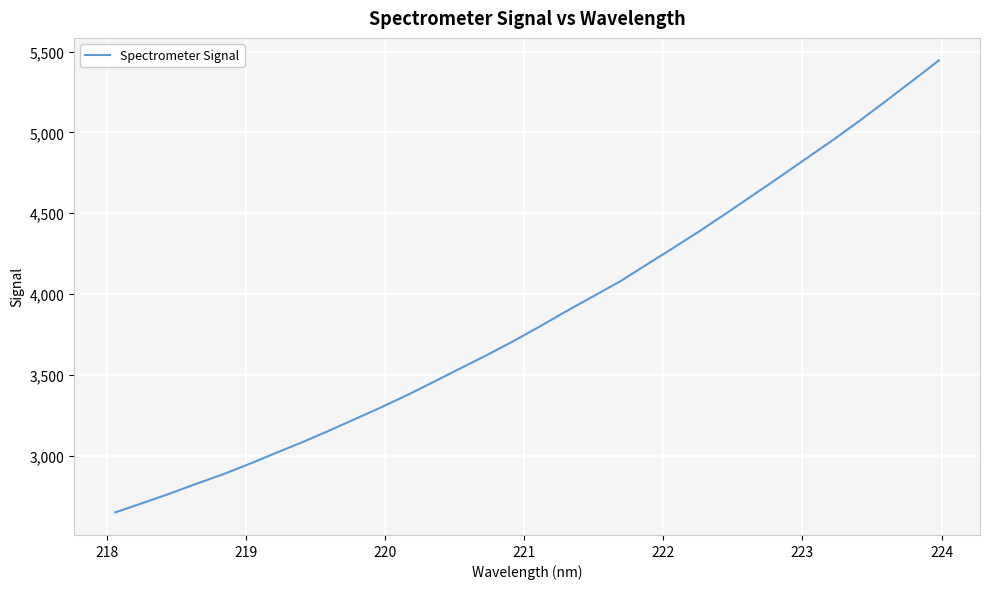

What is the smallest value displayed?

2648.9